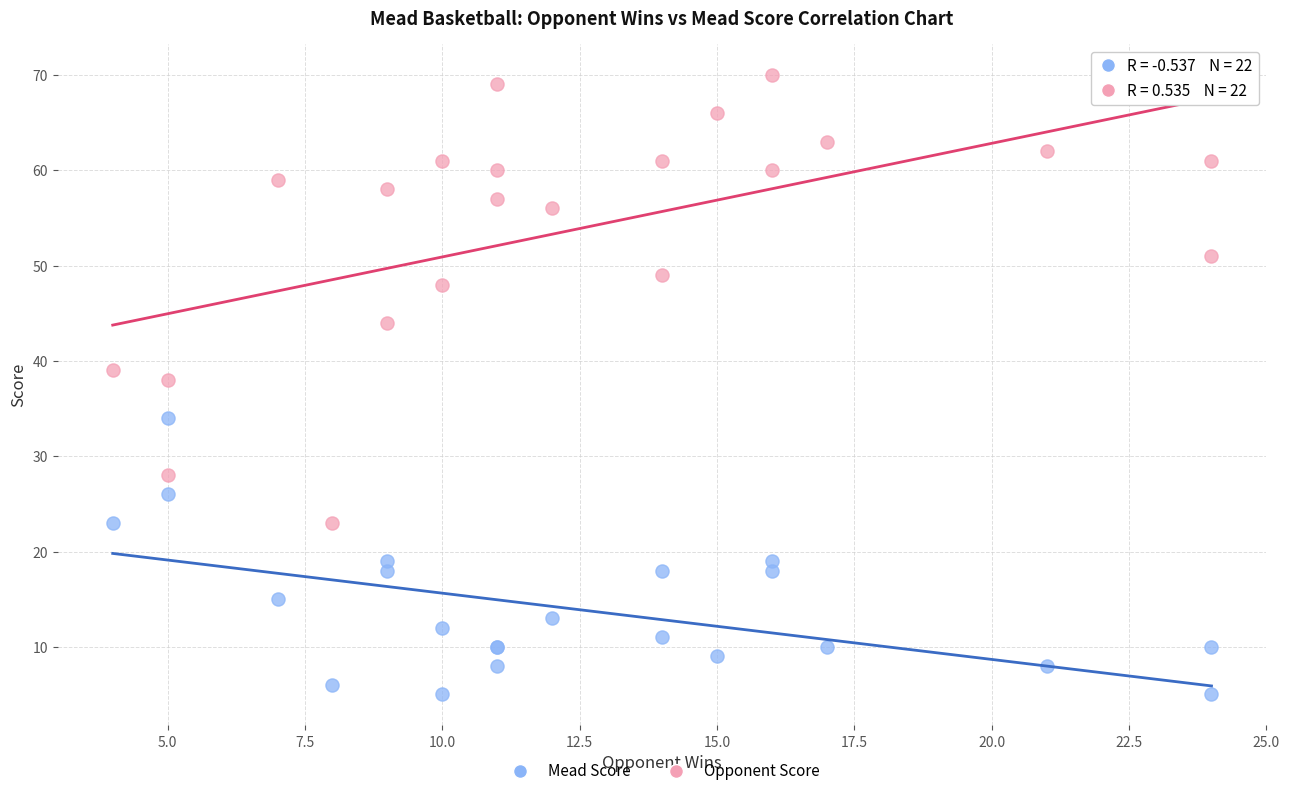

Which series reaches the maximum Y coordinate?

Opponent Score